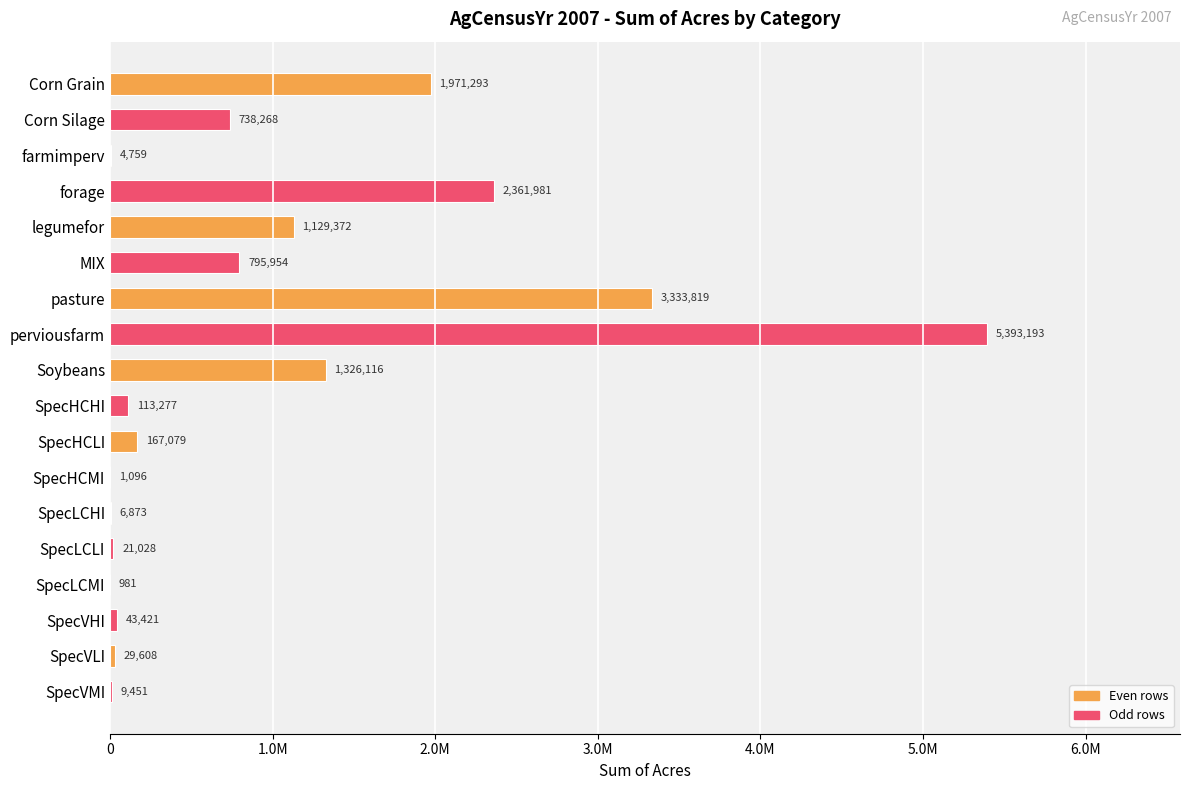

Are the bars horizontal?

Yes